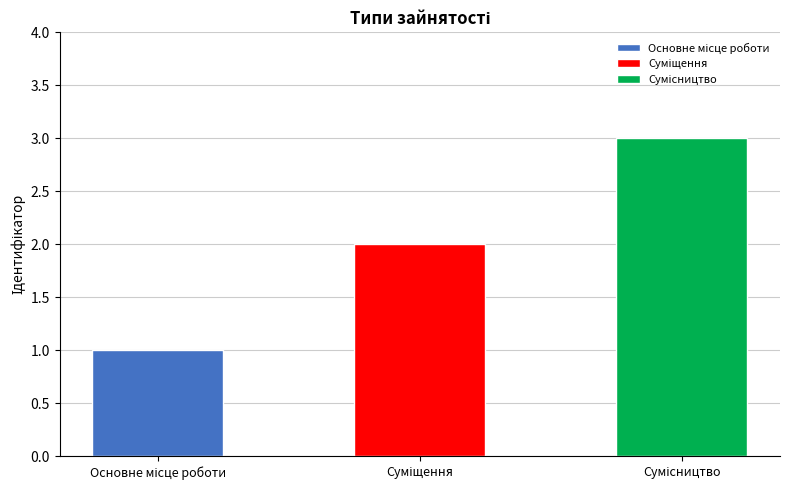

Approximately how many times larger is the value at Основне місце роботи compared to Сумісництво?

0.3